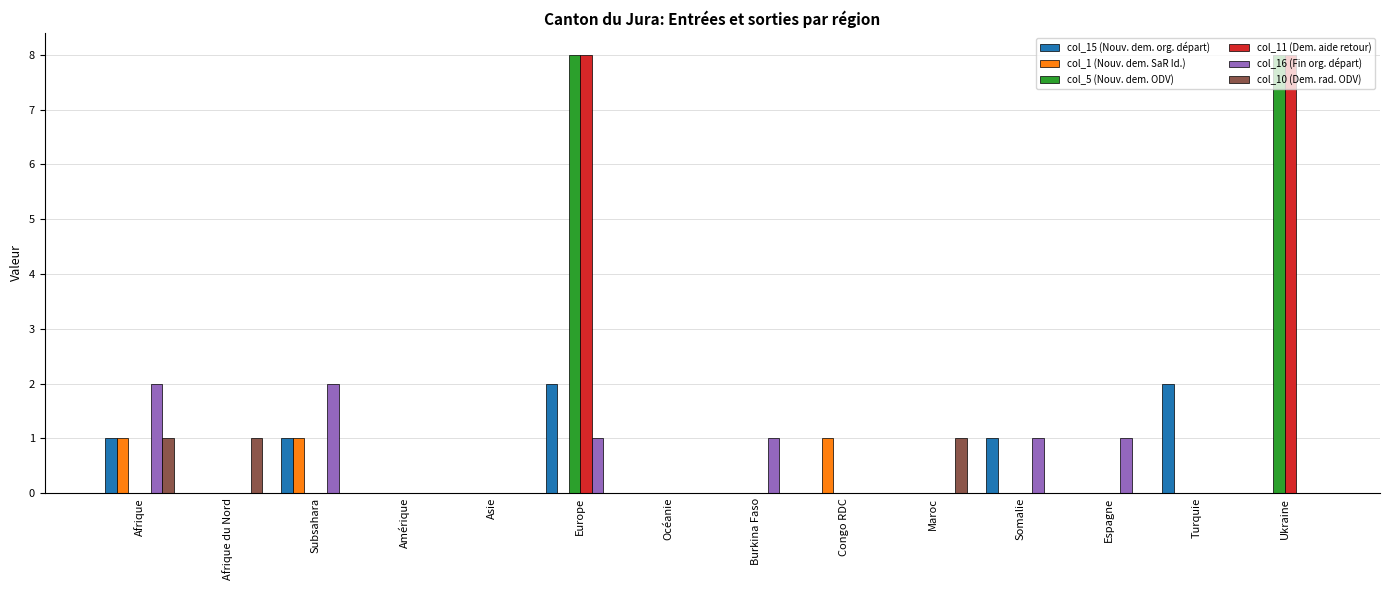

How many series are shown in this chart?

6